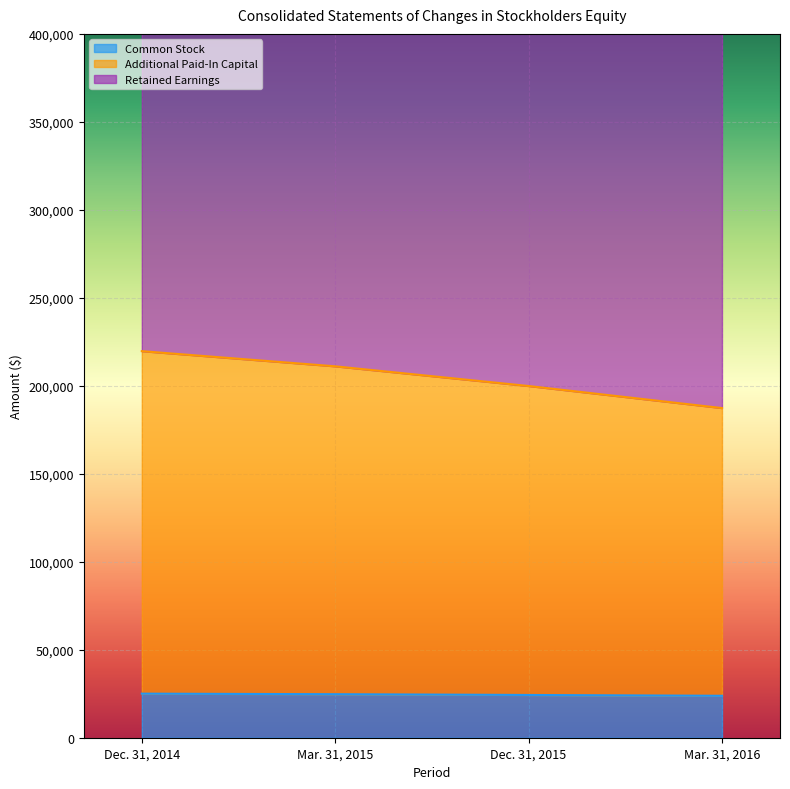

True or false: Additional Paid-In Capital has more than 1 points higher than both neighbors.

False